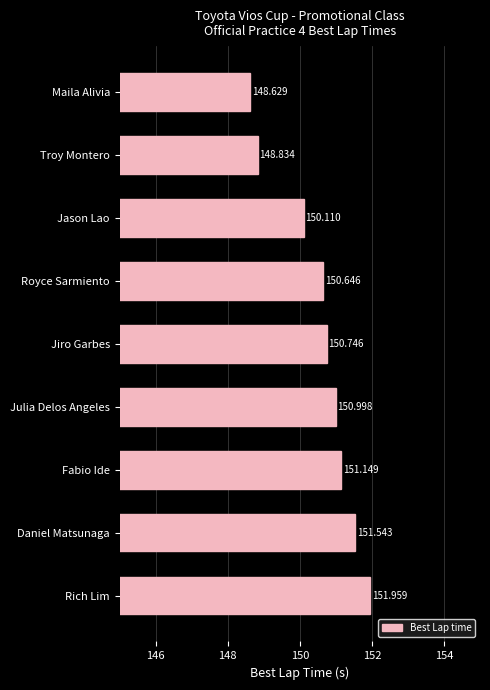

Does the chart contain any negative values?

No